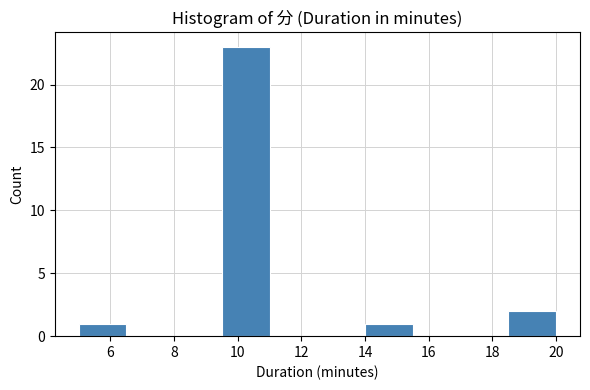

Over which range of the x-axis is the bar tallest?

9.5 to 11.0